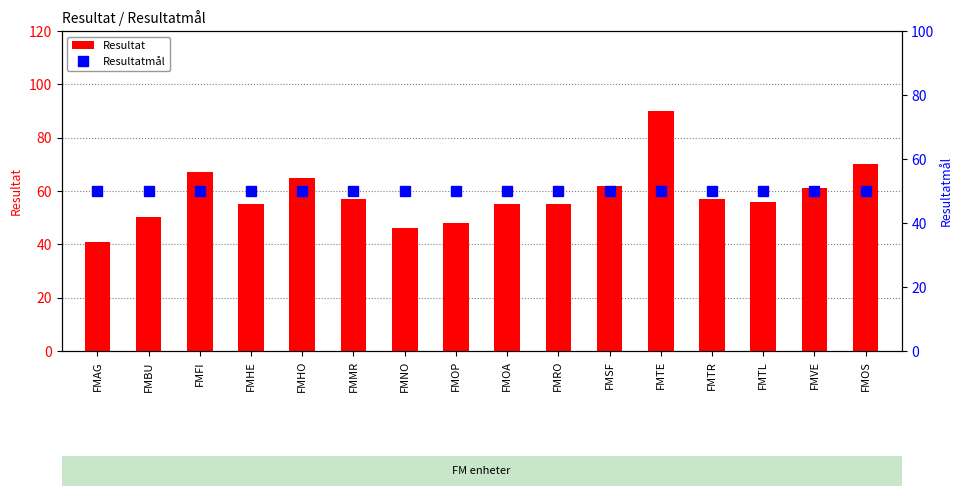

At which category does the chart reach its peak across all series?

FMTE